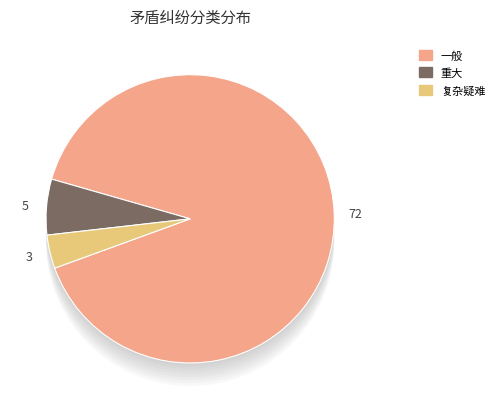

What percentage do 重大 and 复杂疑难 together represent?

10.0%